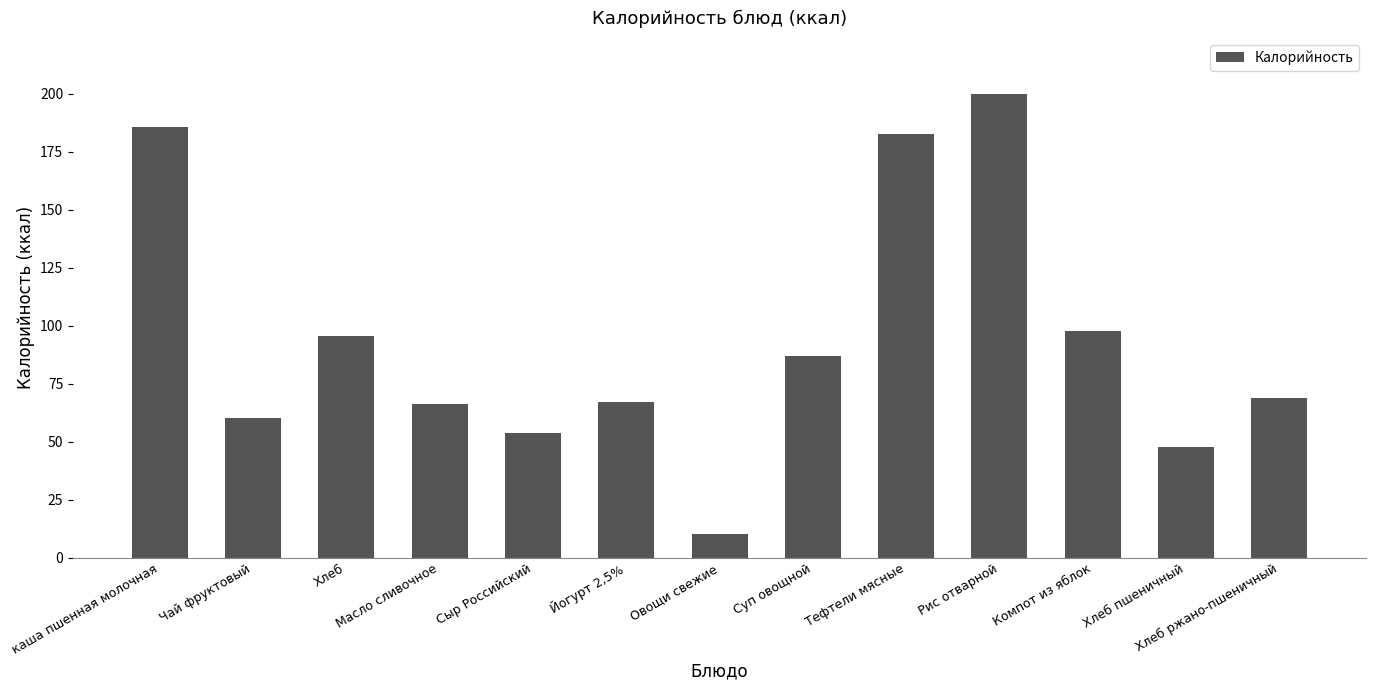

The value at Компот из яблок is 43.0. True or false?

False